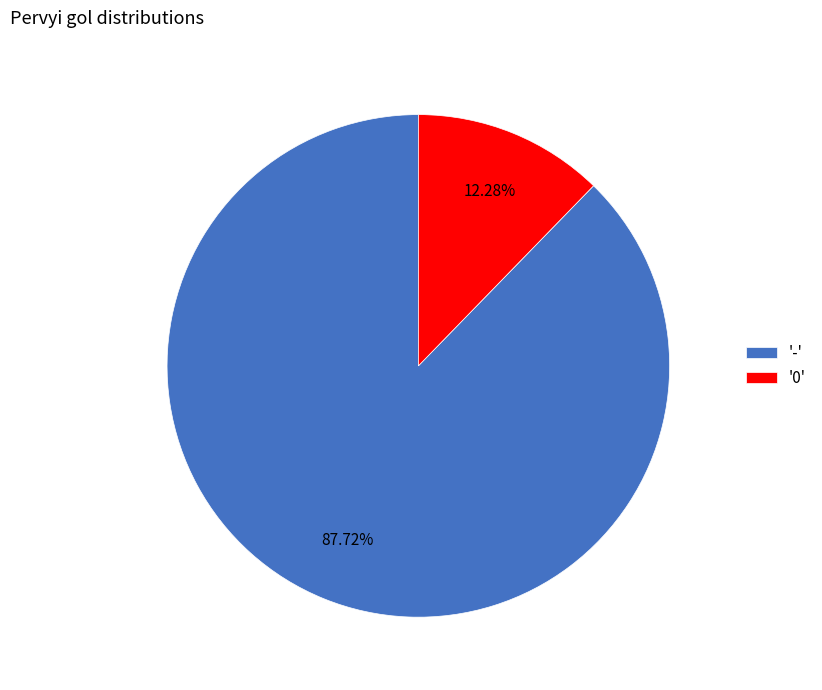

Which slice is the largest?

'-'